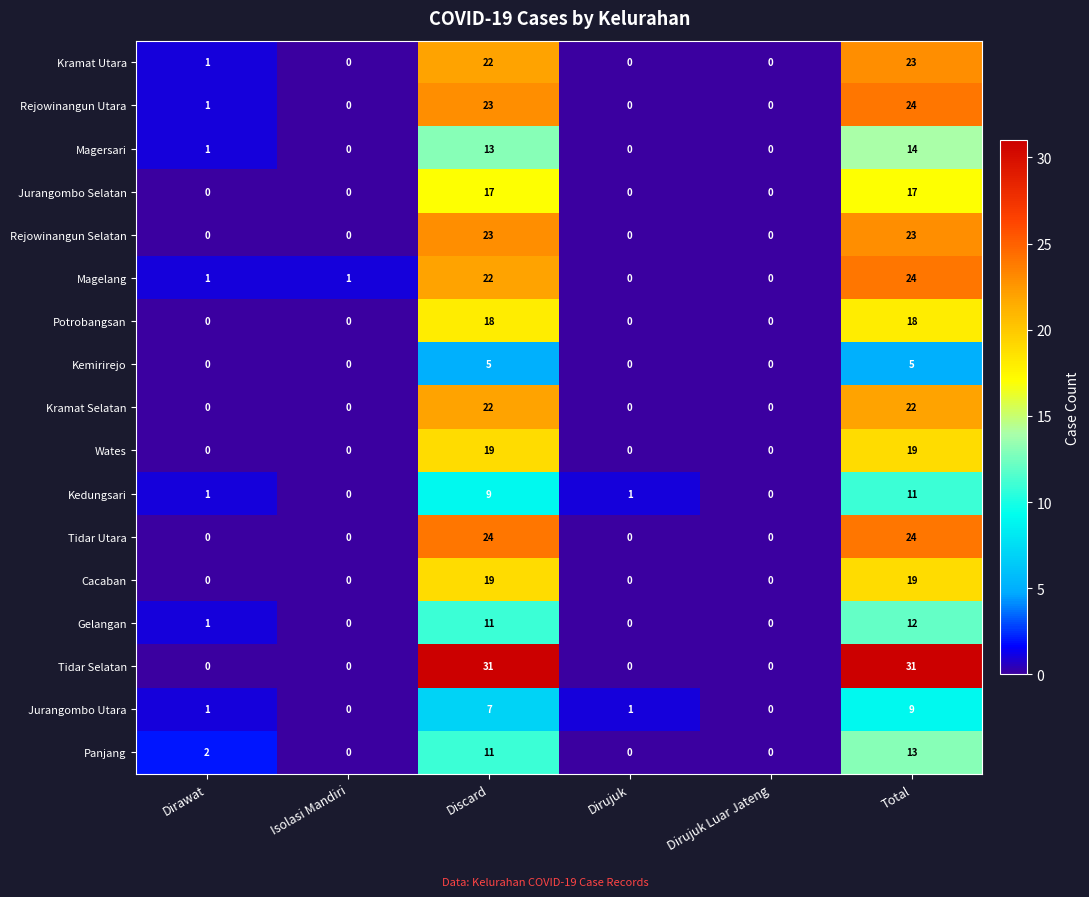

What is the total value across all series at Dirawat?

9